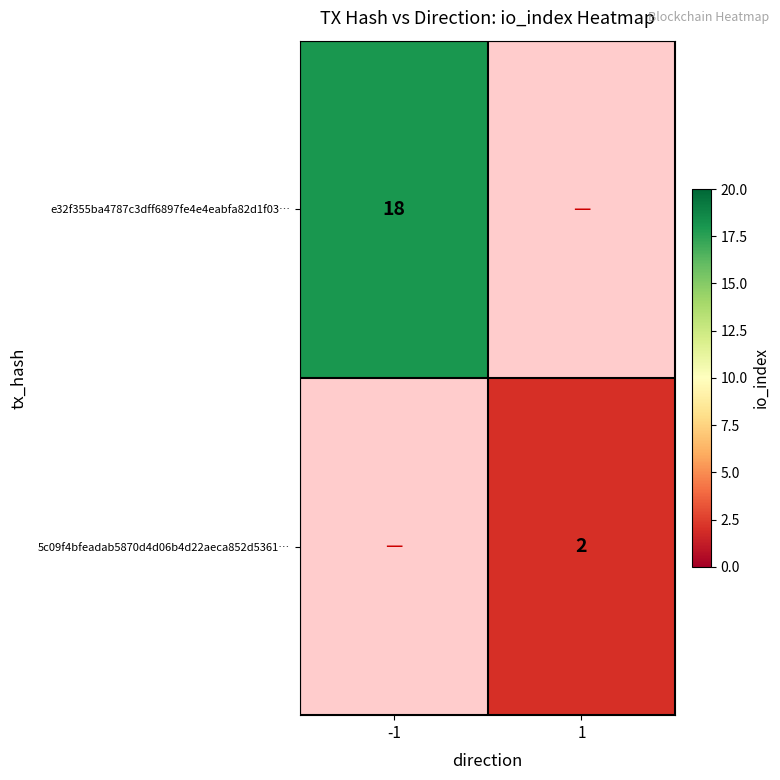

Is the value of e32f355ba4787c3dff6897fe4e4eabfa82d1f03… at -1 greater than the value of 5c09f4bfeadab5870d4d06b4d22aeca852d5361… at 1?

Yes